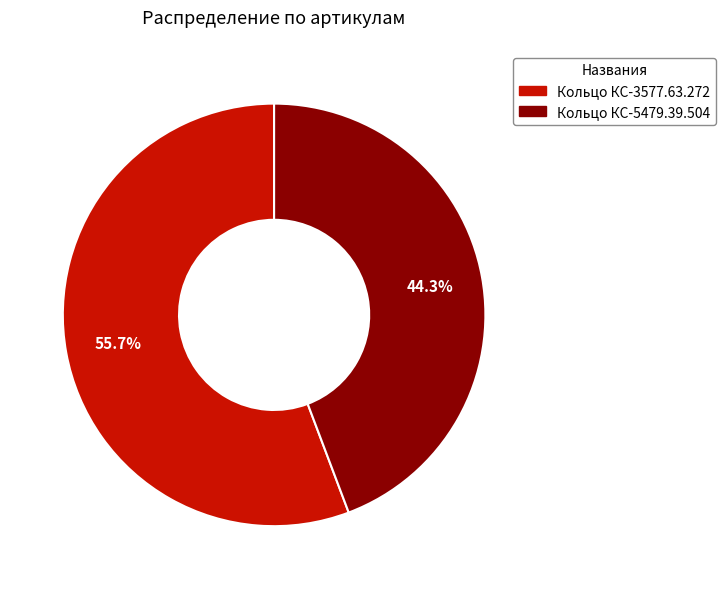

Which slice represents more than half of the pie?

Кольцо КС-3577.63.272